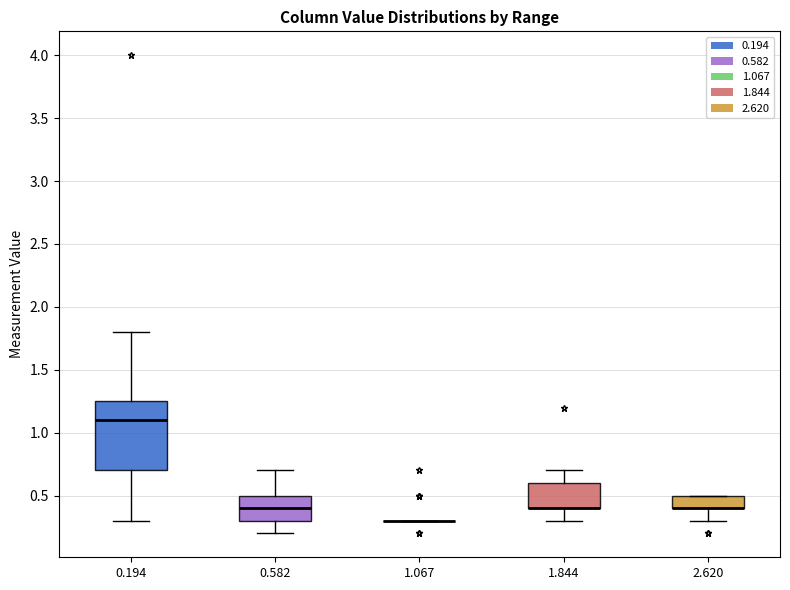

Reading left to right, transcribe this box plot: for each box, give where its median line is, the range the box spans, and where its two whiskers end, as read against the y-axis. The values are not printed on the chart, so give them approximately, as read against the axis.

0.194: median 1.10, box 0.70 to 1.25, whiskers 0.30 to 1.80
0.582: median 0.40, box 0.30 to 0.50, whiskers 0.20 to 0.70
1.067: box collapsed to a line at 0.30, whiskers 0.30 to 0.30
1.844: median 0.40 (drawn on the box's lower edge), box 0.40 to 0.60, whiskers 0.30 to 0.70
2.620: median 0.40 (drawn on the box's lower edge), box 0.40 to 0.50, whiskers 0.30 to 0.50